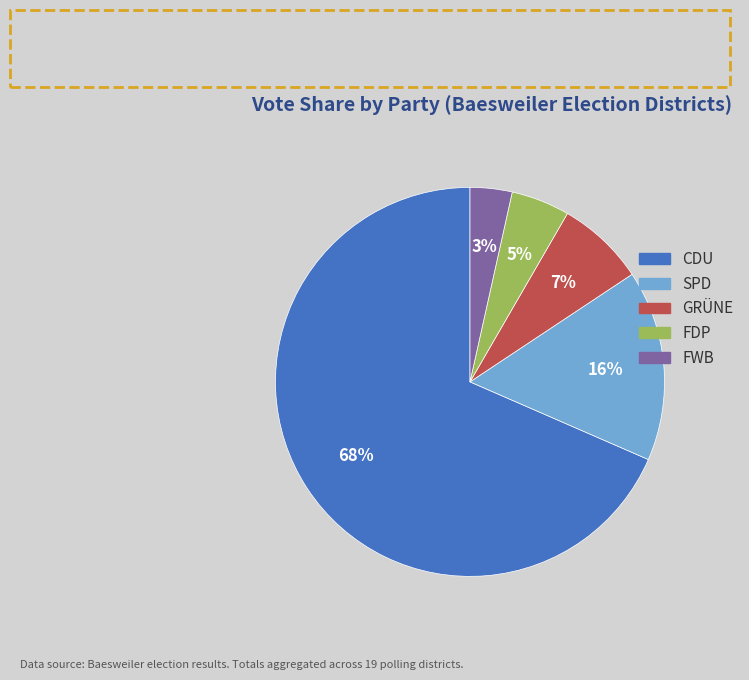

To the nearest percent, what is the average slice percentage?

20%